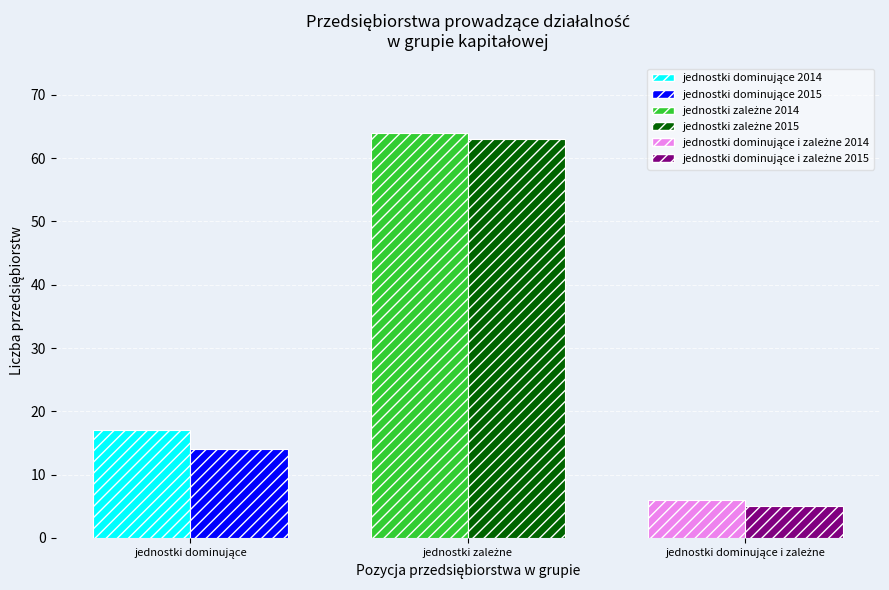

How many categories are shown in the chart?

3